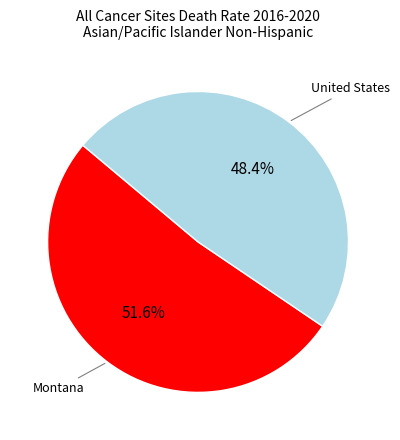

Combined, do United States and Montana account for over 50%?

Yes